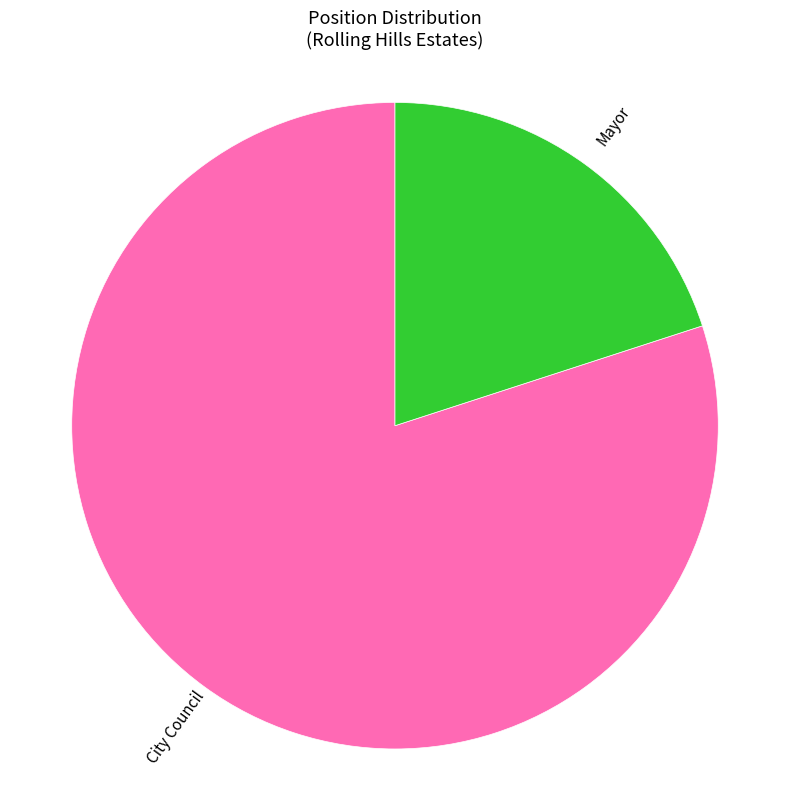

Which category has the biggest portion of the pie?

City Council